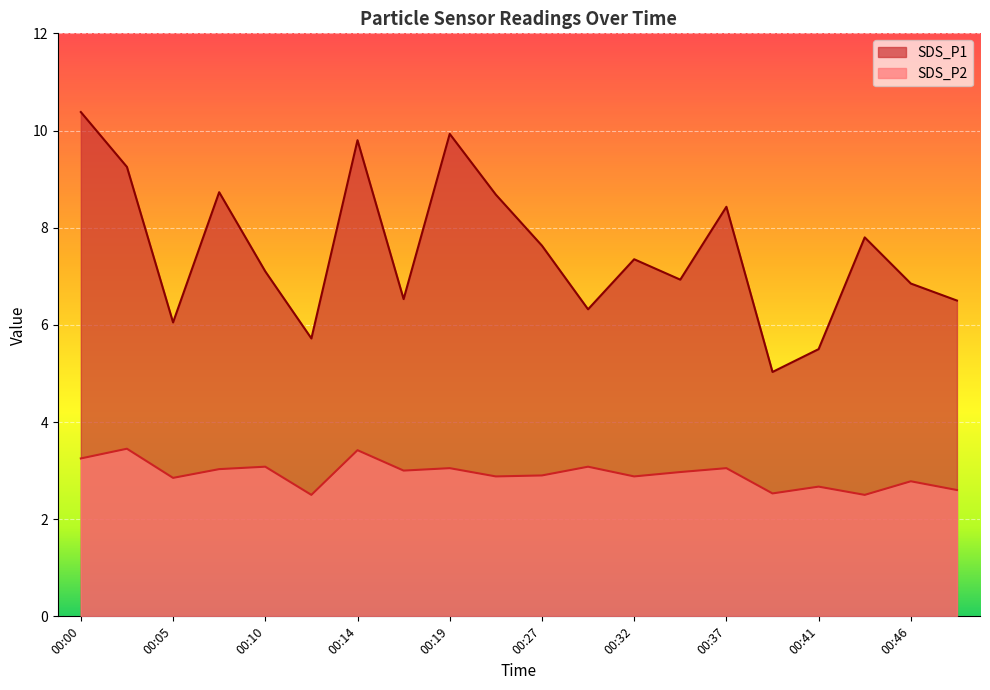

What is the difference between the maximum and minimum values in the SDS_P1 series?

5.4